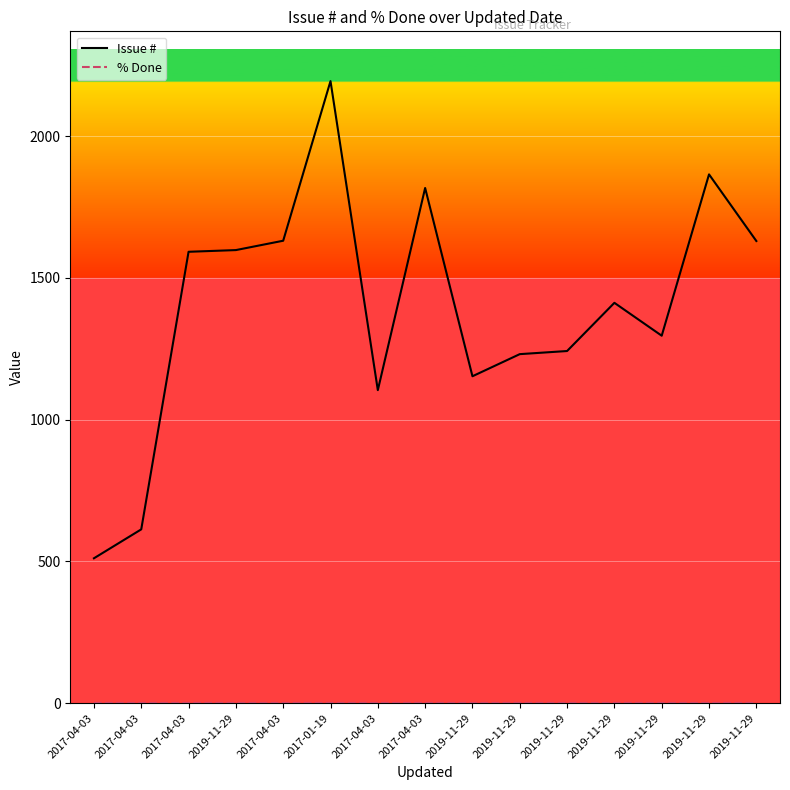

What is the difference between the second highest and minimum values in the Issue # series?

1354